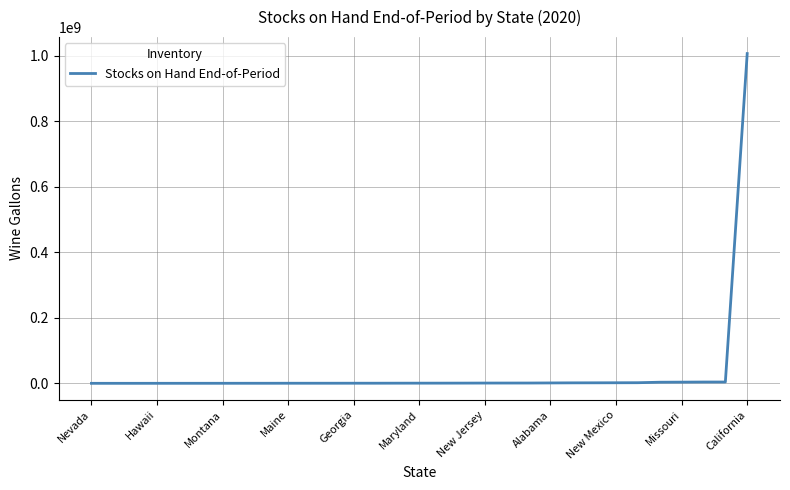

What is the greatest value displayed?

1007092003